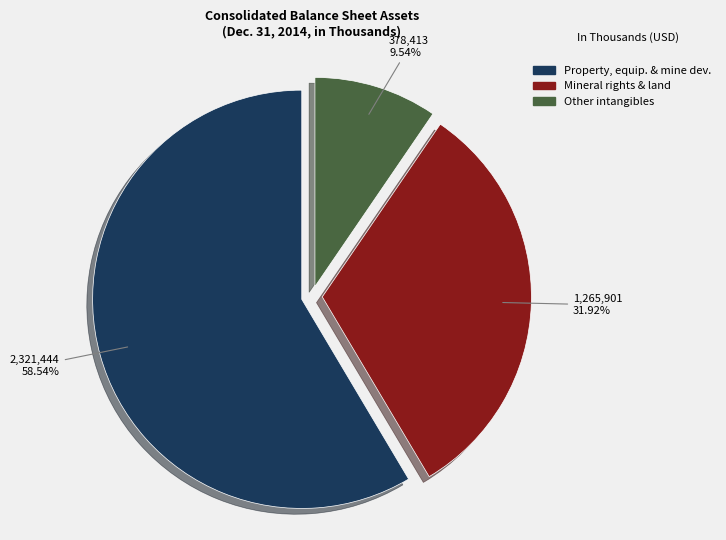

How many segments does this pie chart have?

3